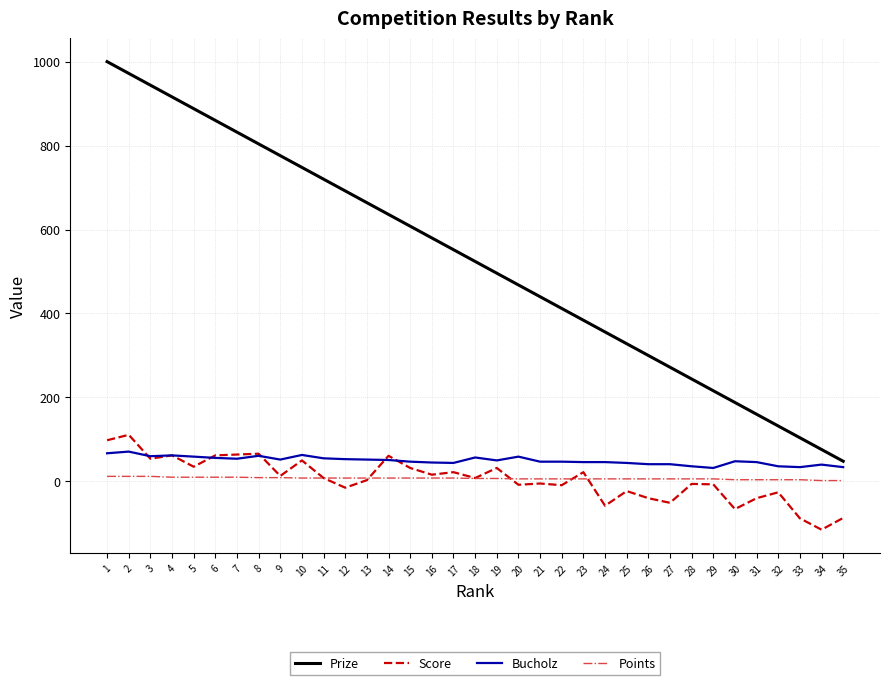

True or false: Bucholz and Points cross at least once.

False